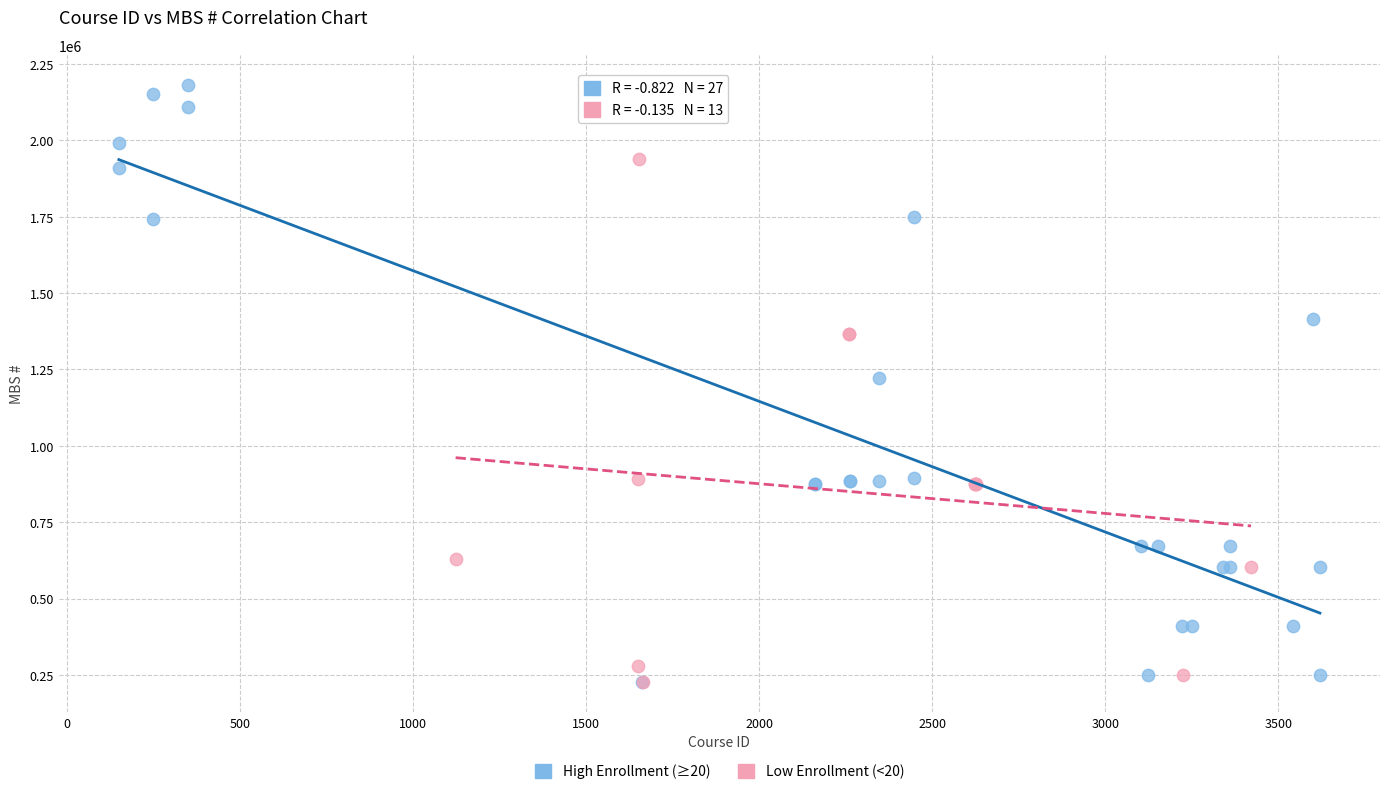

Which series contains the highest Y value?

High Enrollment (≥20)